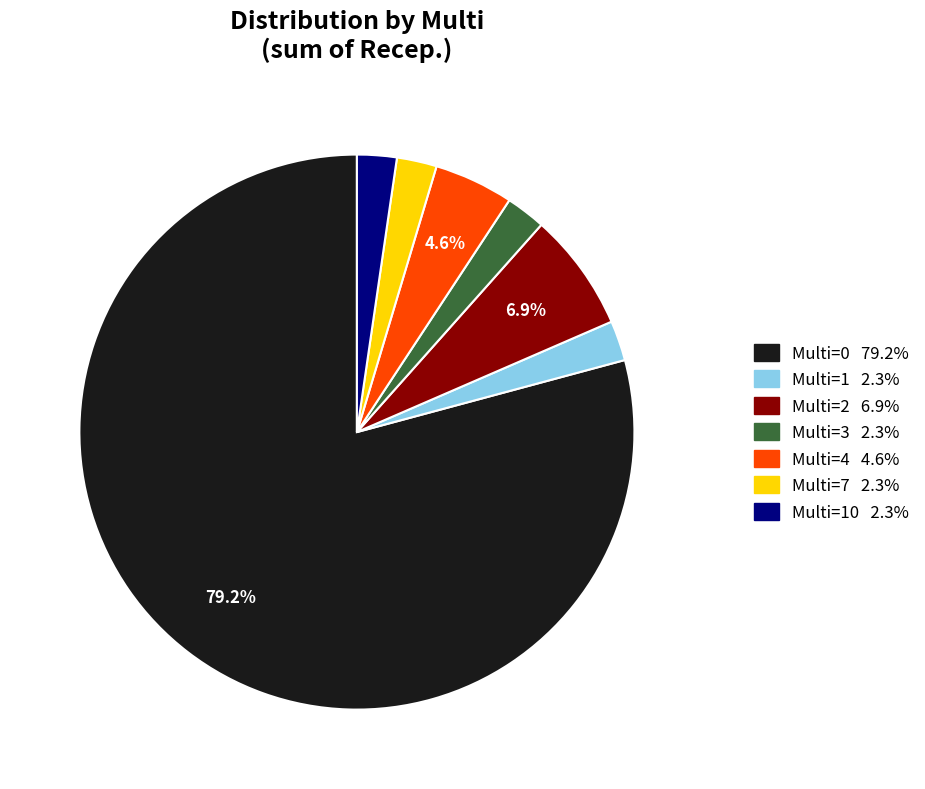

To the nearest percent, what is the difference between the largest and smallest slice percentages?

77%